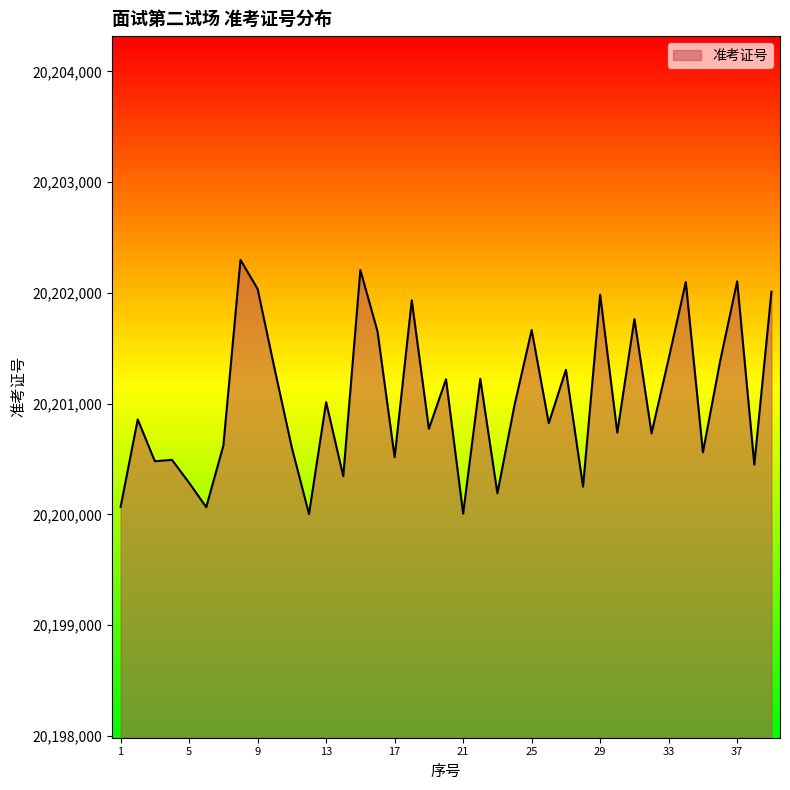

How many lines are shown in the chart?

1